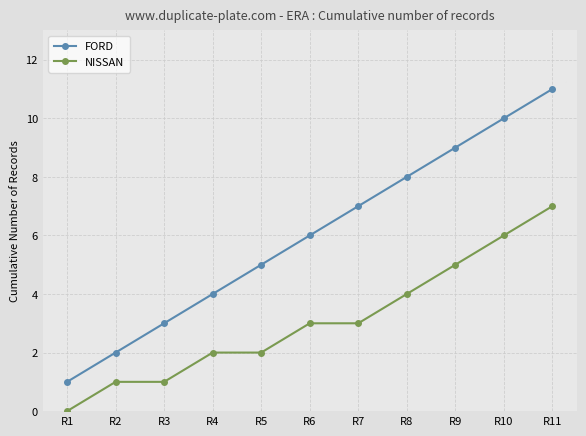

True or false: FORD and NISSAN intersect in this chart.

False